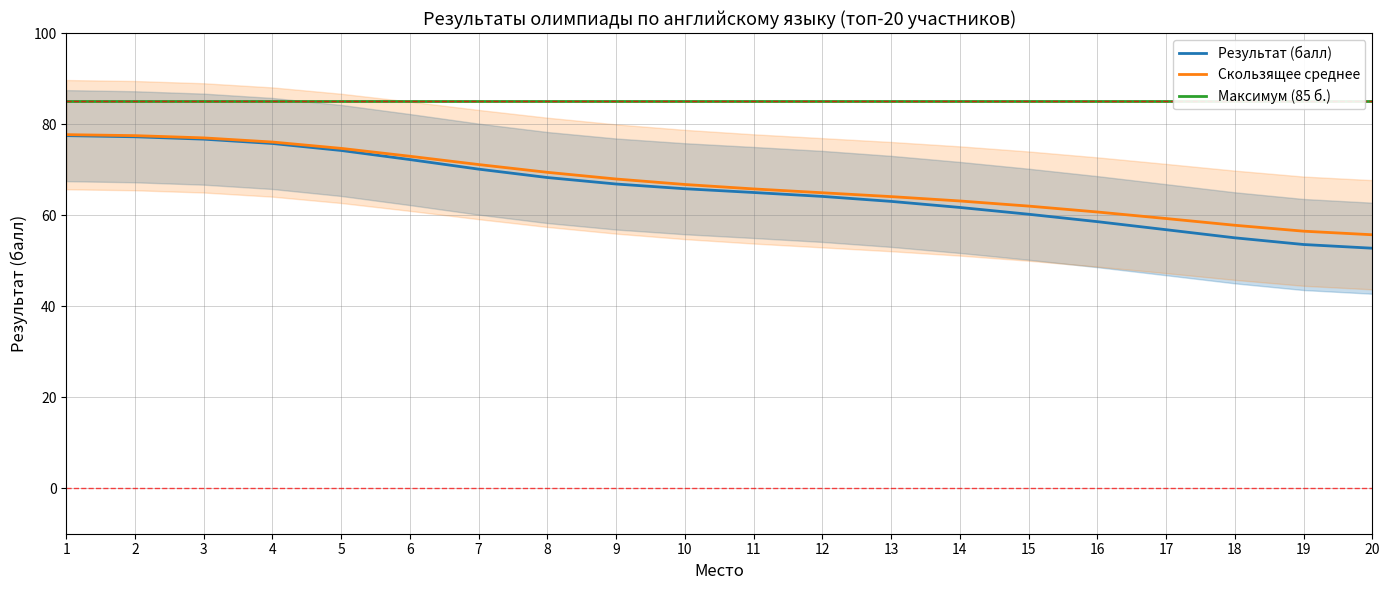

Count the number of categories in the chart.

20